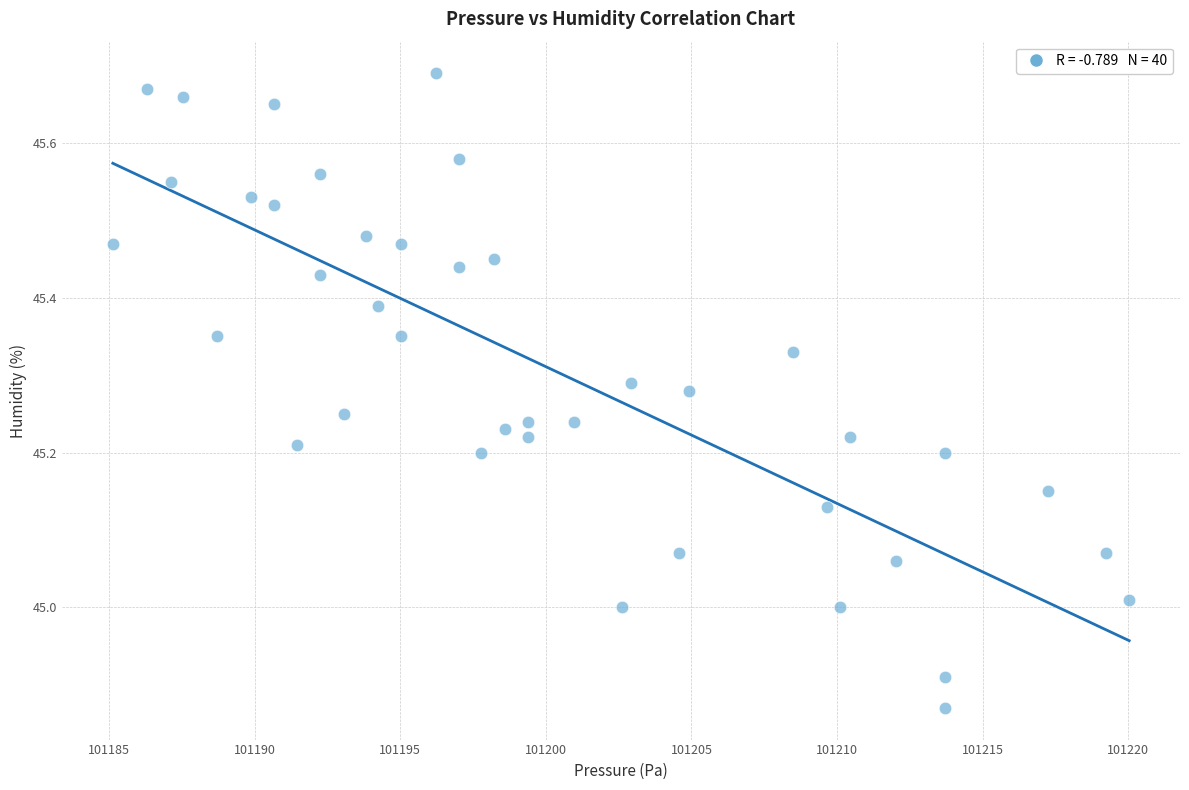

What is the range of X values (max minus min)?

34.9